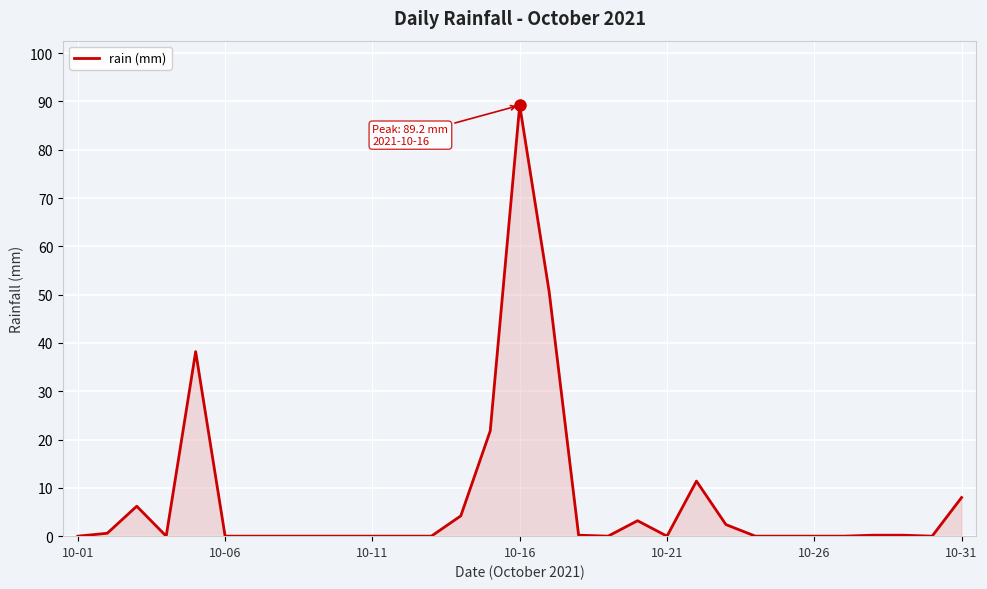

What is the maximum value shown in the chart?

89.2